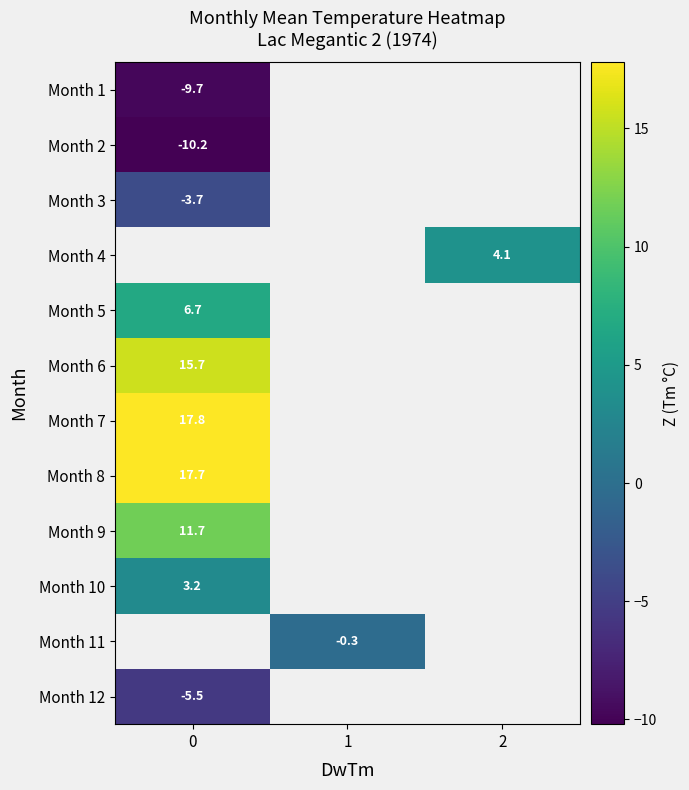

The value of Month 12 at 0 is -5.5. True or false?

True